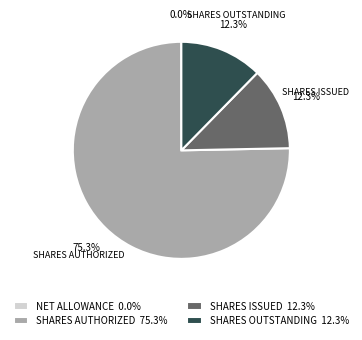

What percentage is NOT represented by SHARES ISSUED?

87.7%